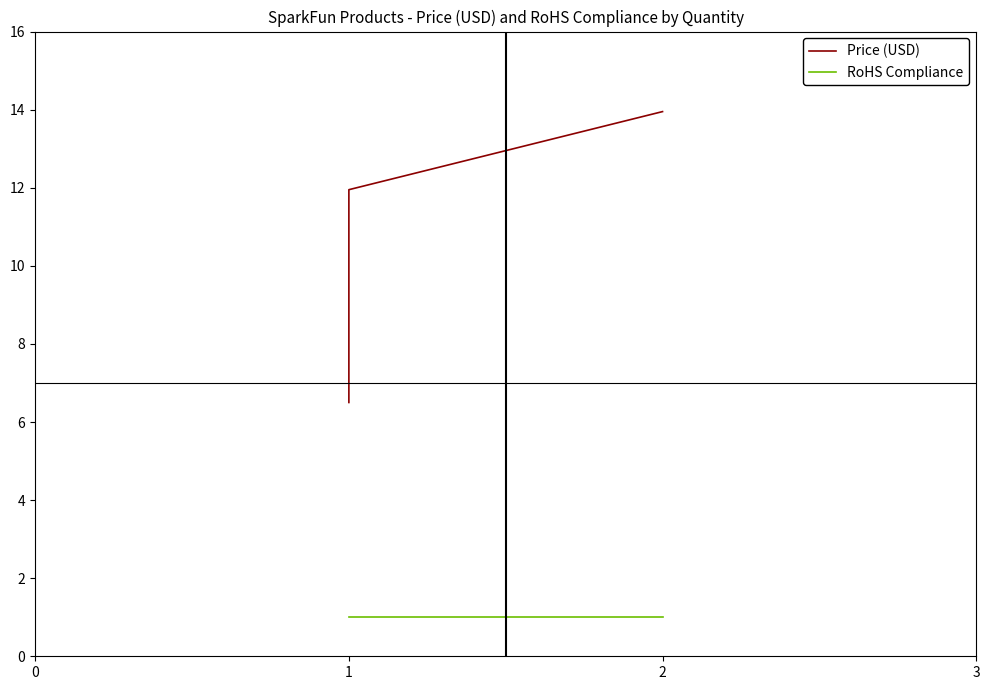

Is it true that RoHS Compliance equals 0.5 at 1?

False